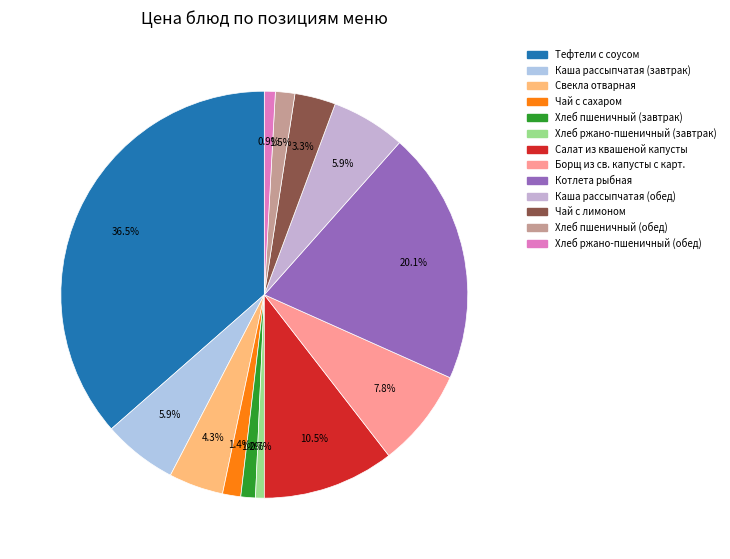

How many segments does this pie chart have?

13